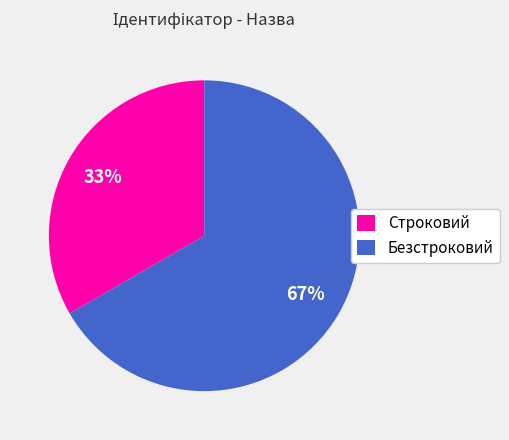

Which has a higher value, Строковий or Безстроковий?

Безстроковий